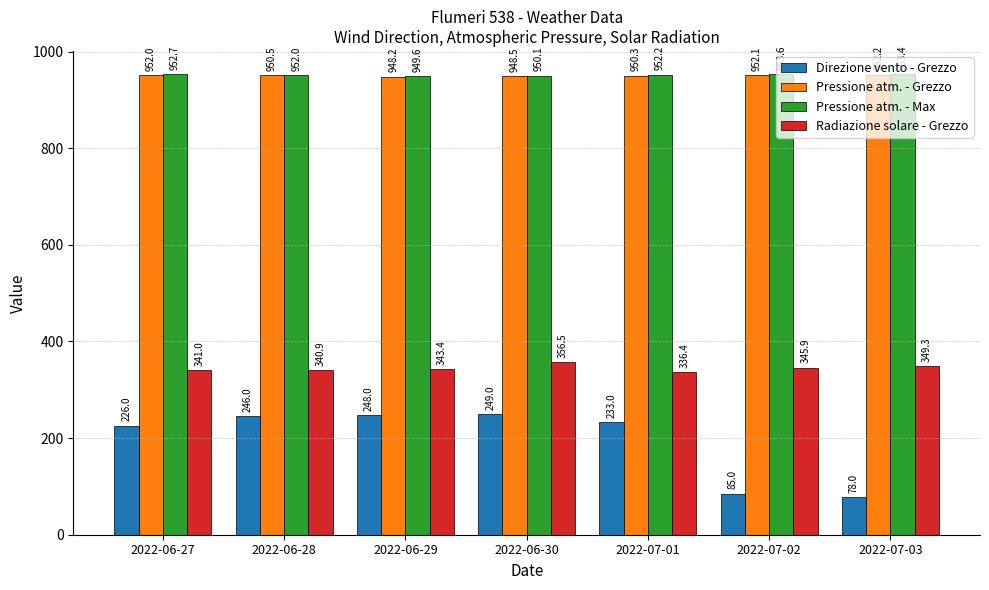

Between 2022-06-28 and 2022-06-29, which series saw the biggest shift?

Radiazione solare - Grezzo